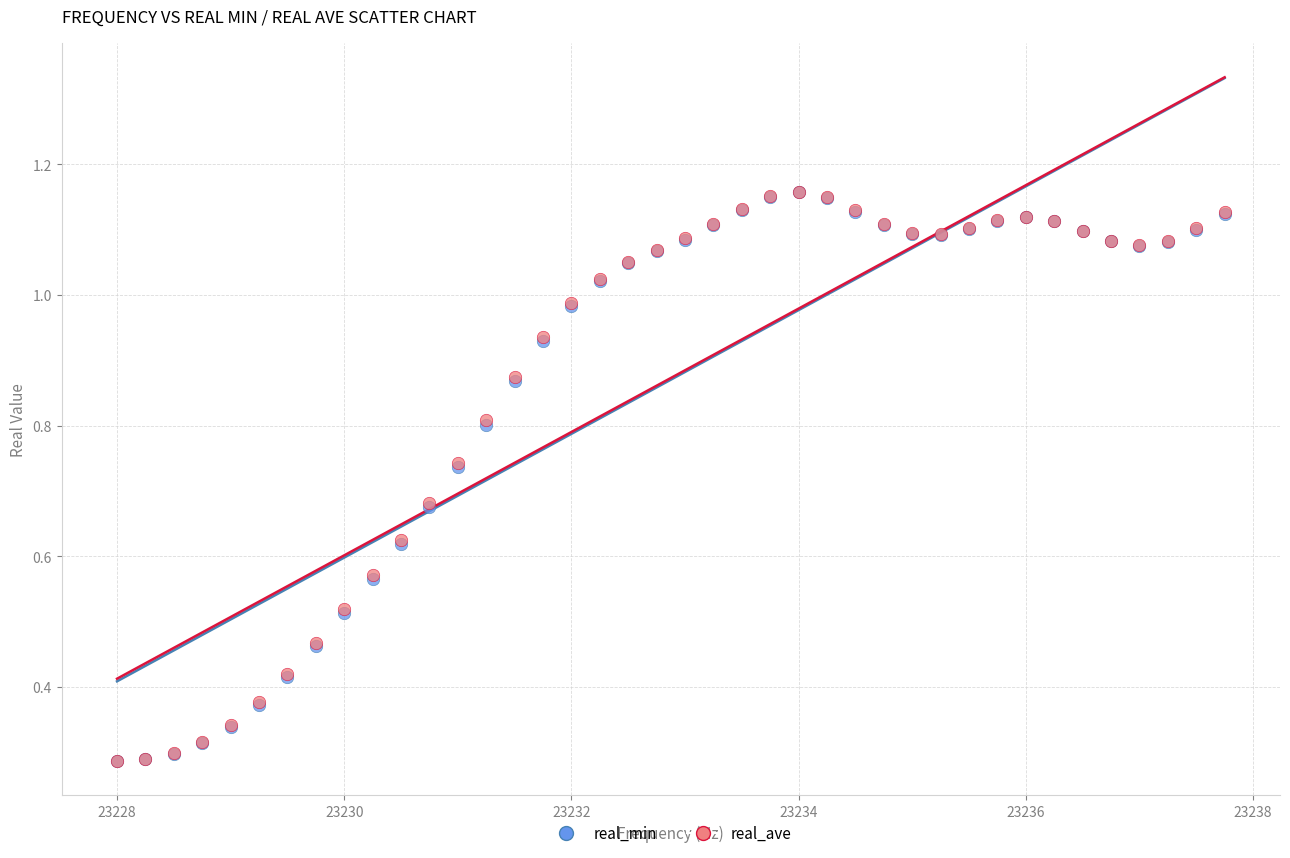

What are all the series names shown in the legend?

real_min, real_ave